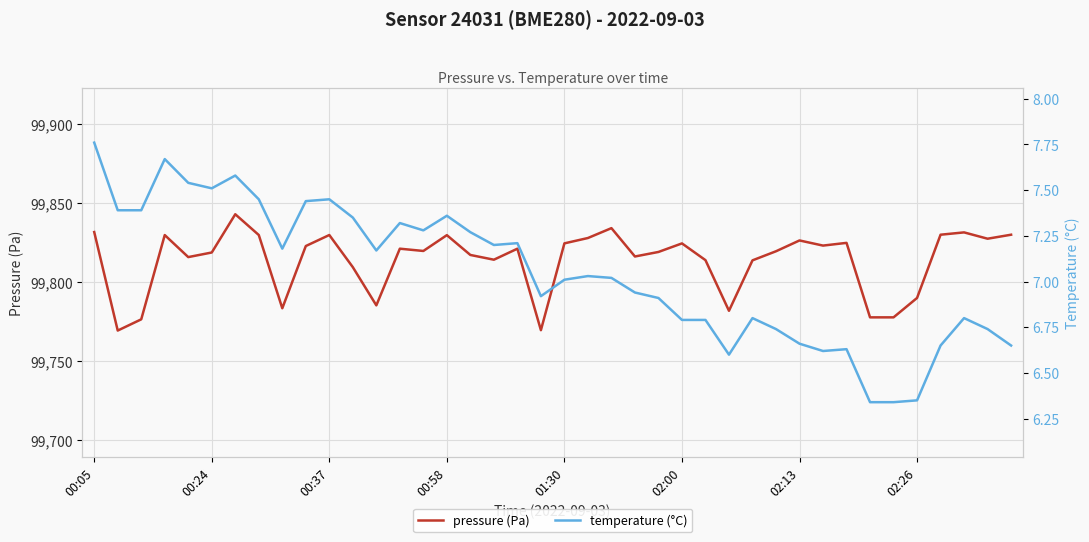

Rank the series by their maximum value, from lowest to highest.

temperature (°C), pressure (Pa)